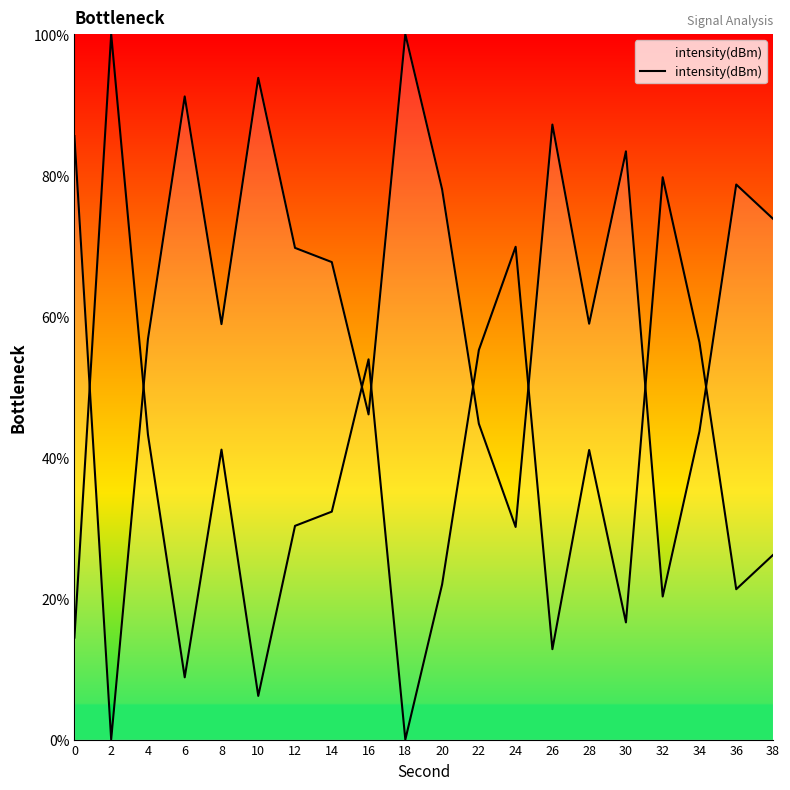

Rank the categories by value from lowest to highest.

2, 32, 24, 34, 22, 16, 4, 8, 28, 14, 12, 38, 20, 36, 30, 0, 26, 6, 10, 18